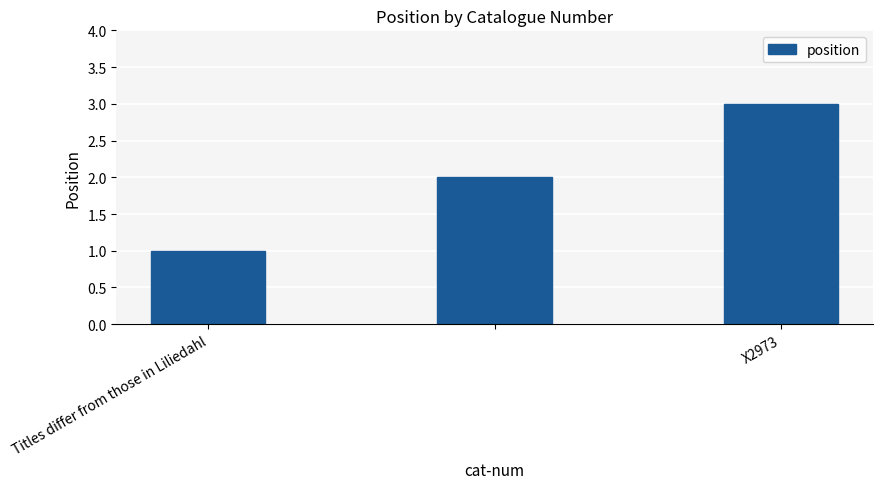

Are the bars horizontal?

No